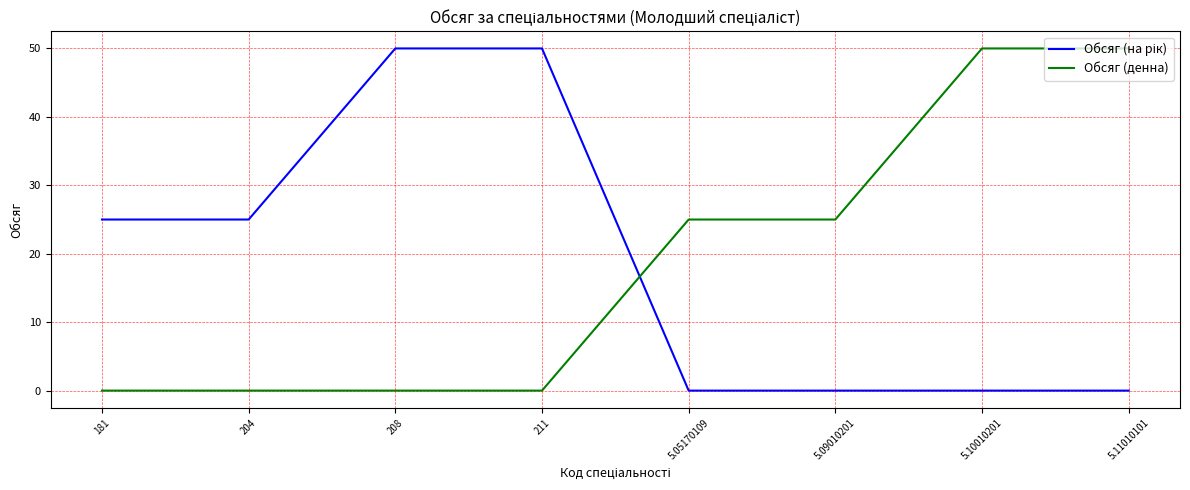

What is the difference between the Обсяг (денна) values at 5.05170109 and 181?

25